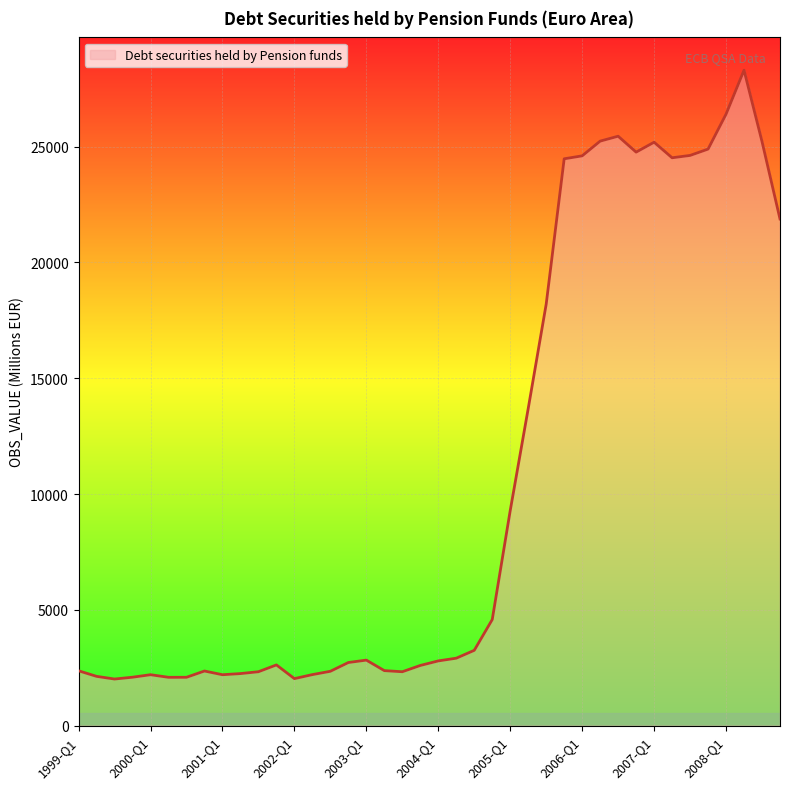

What is the greatest value displayed?

28300.7